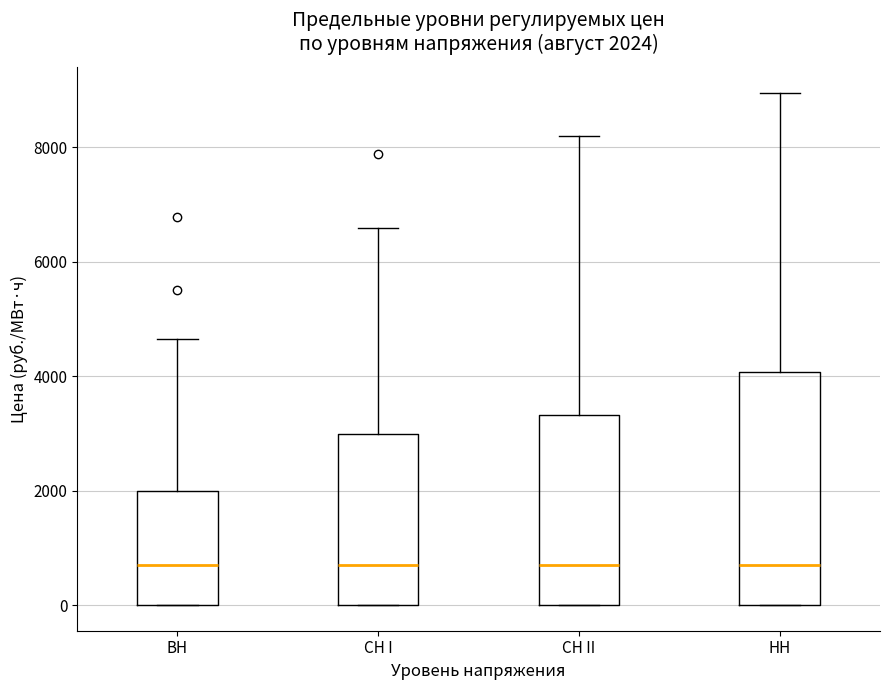

Which box is the tallest, from its lower edge to its upper edge?

НН